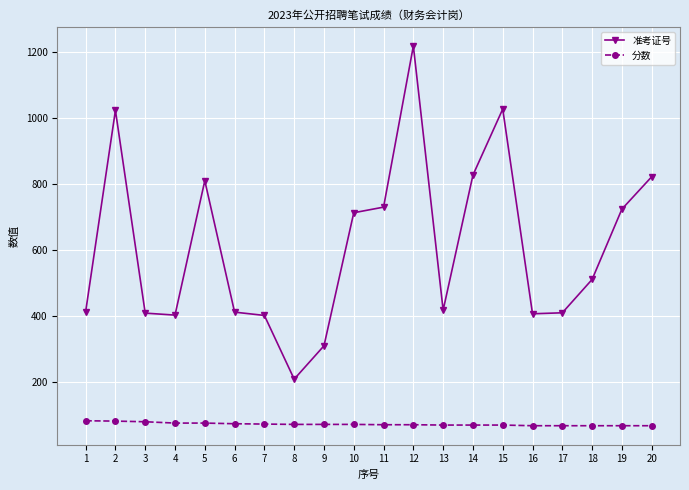

List the series in order of their overall mean, lowest first.

分数, 准考证号